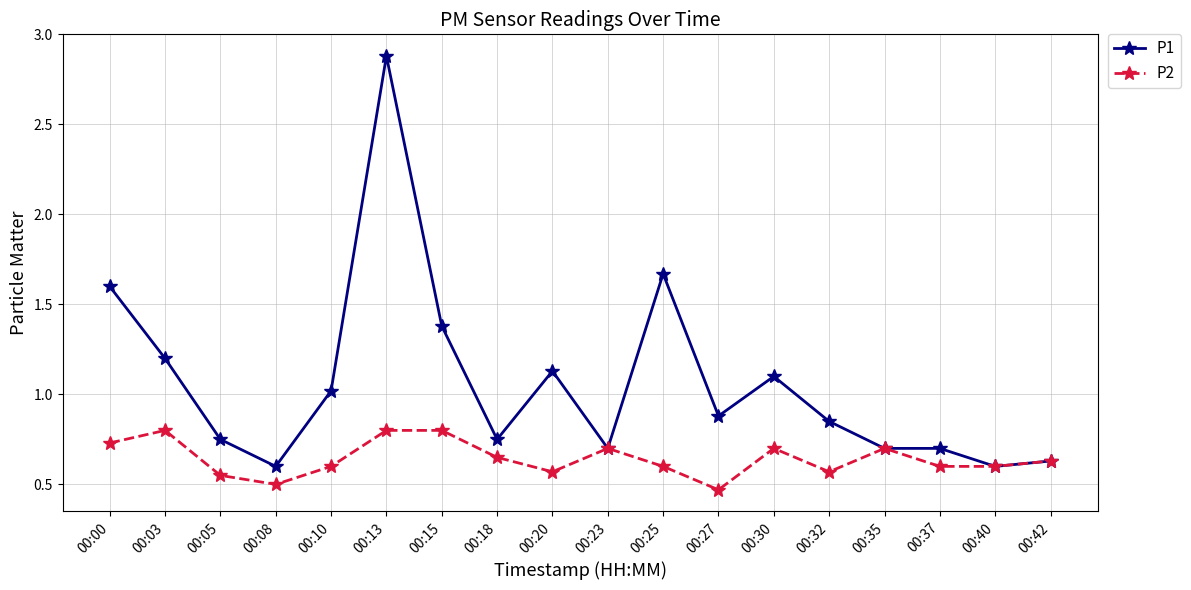

What is the total value across all series at 00:10?

1.6